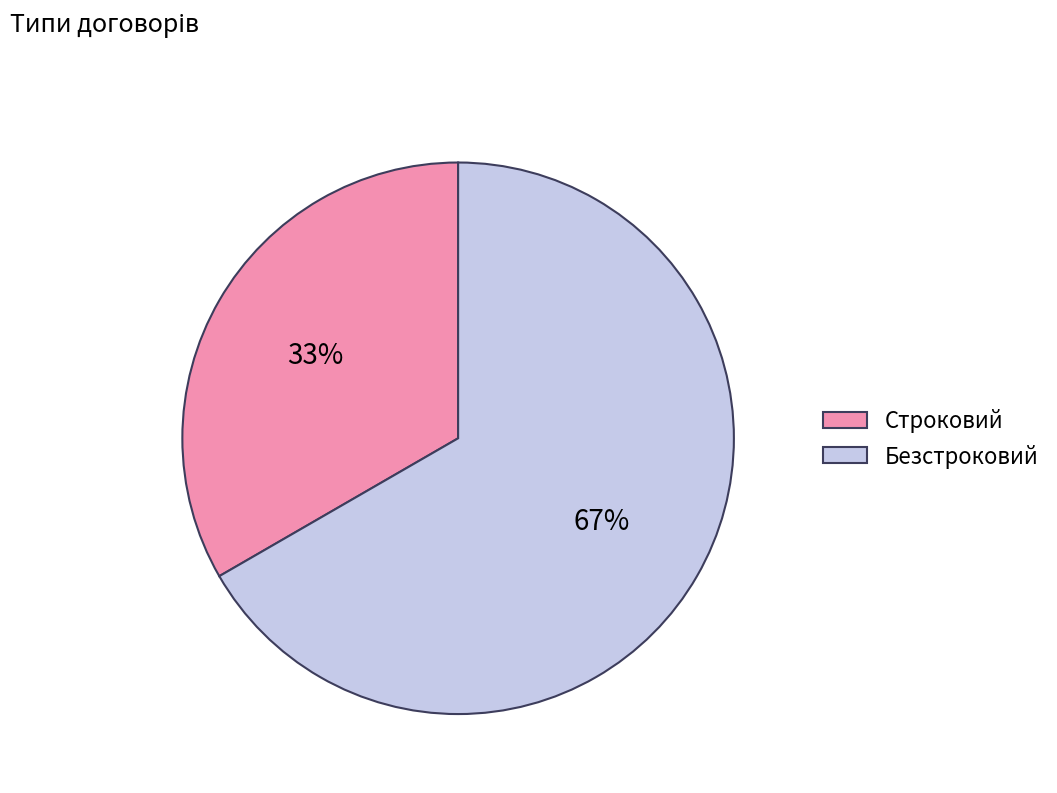

Combined, do Безстроковий and Строковий account for over 50%?

Yes